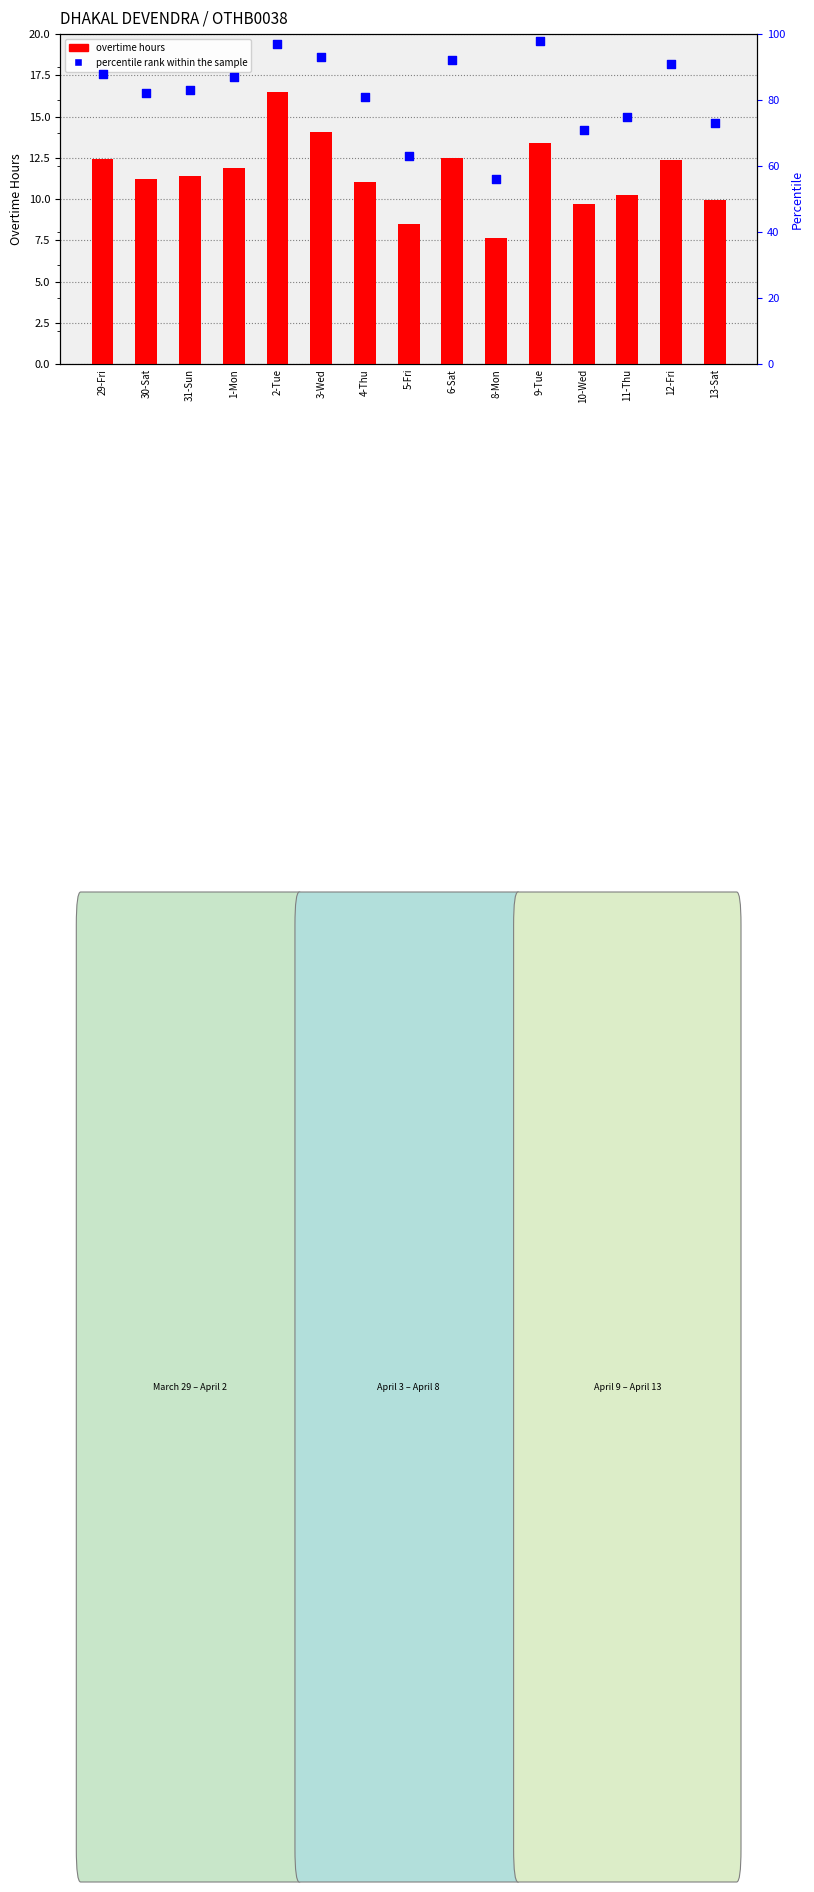

At how many categories does at least one series exceed 96?

2